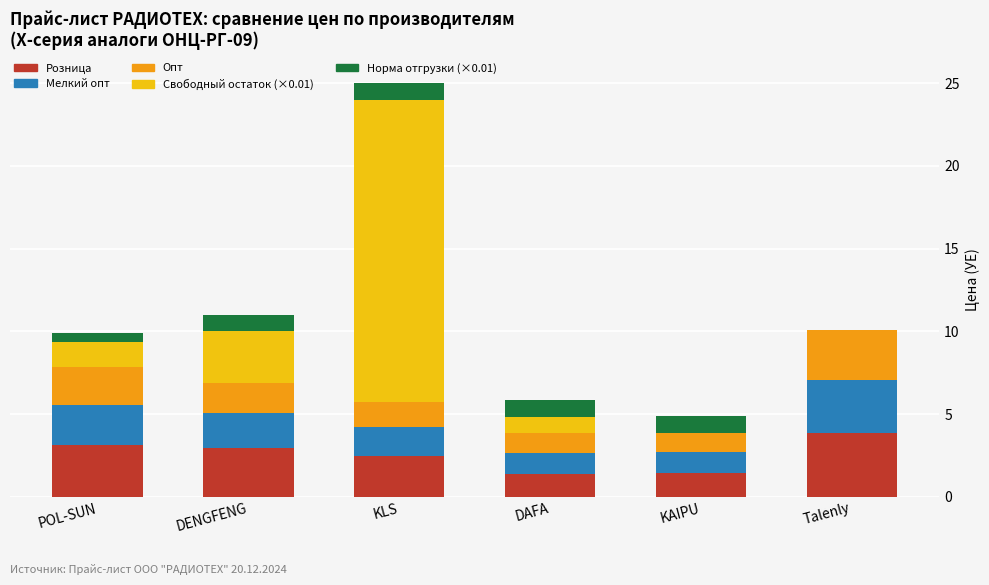

What is the total value across all series at POL-SUN?

9.9